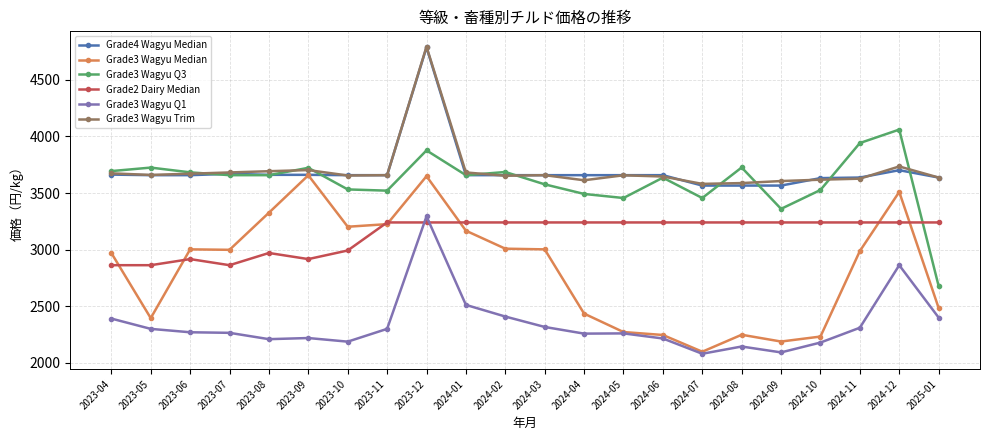

At which category is the sum across all series the highest?

2023-12